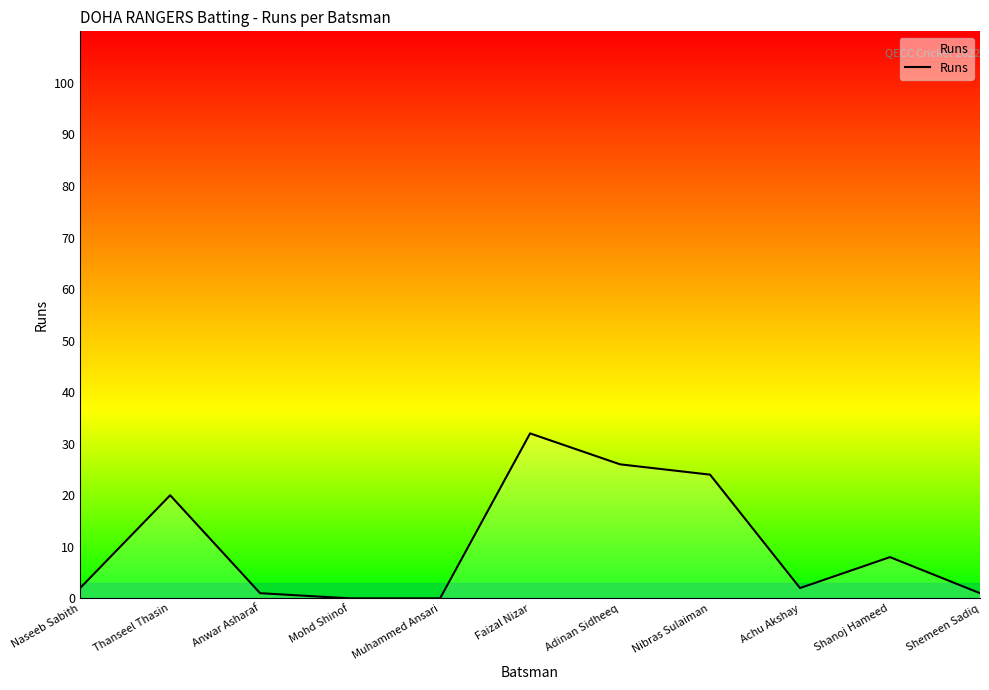

Which has a higher value, Faizal Nizar or Shanoj Hameed?

Faizal Nizar